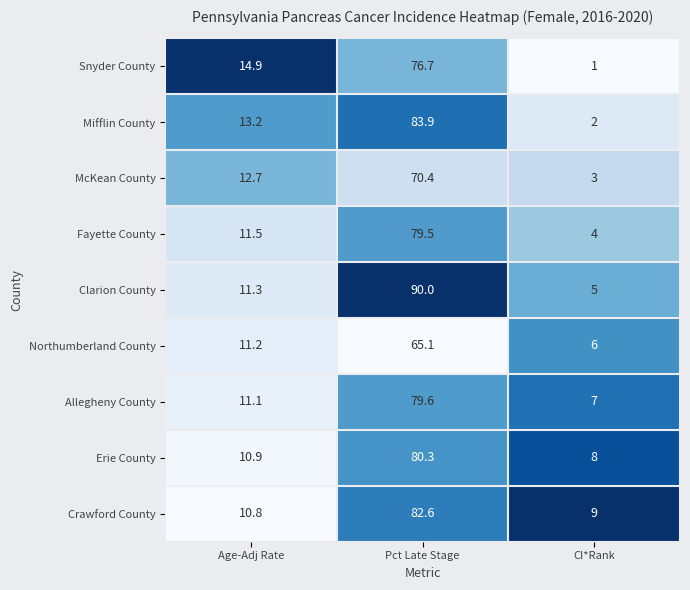

What is the sum of all Fayette County values?

95.0